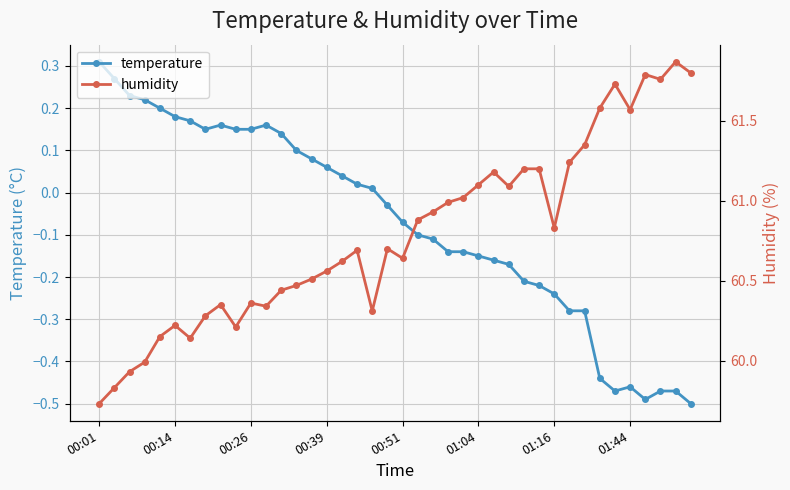

True or false: temperature and humidity cross at least once.

False